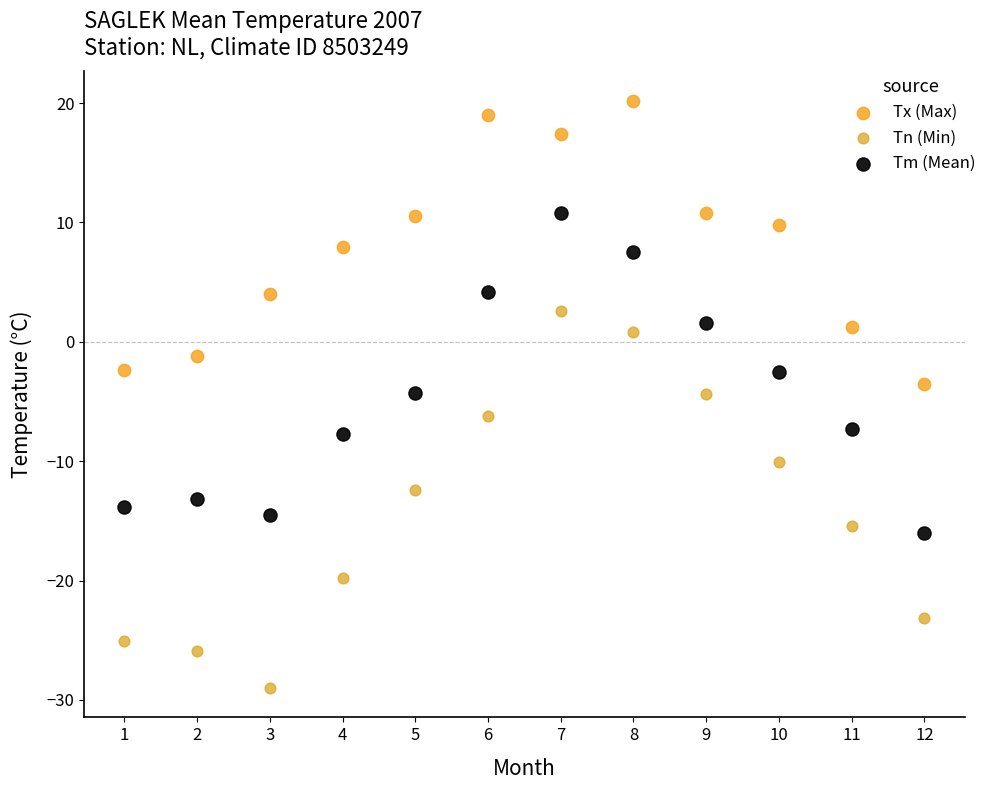

Which series has the largest Y range (max minus min)?

Tn (Min)